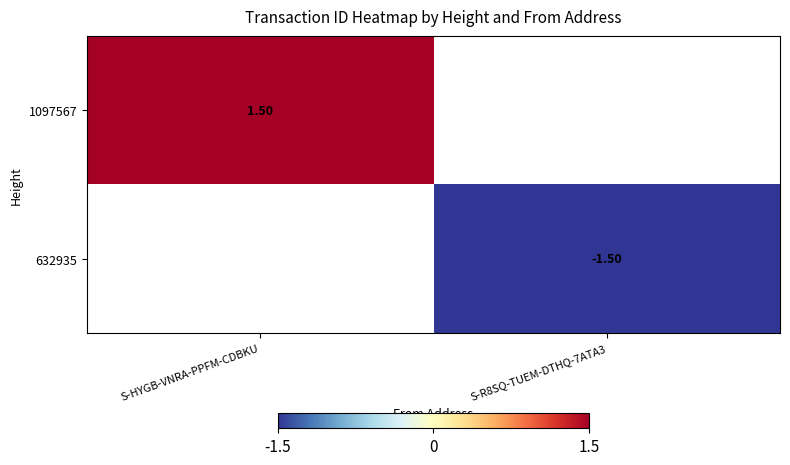

At which category does the chart reach its minimum across all series?

S-R8SQ-TUEM-DTHQ-7ATA3